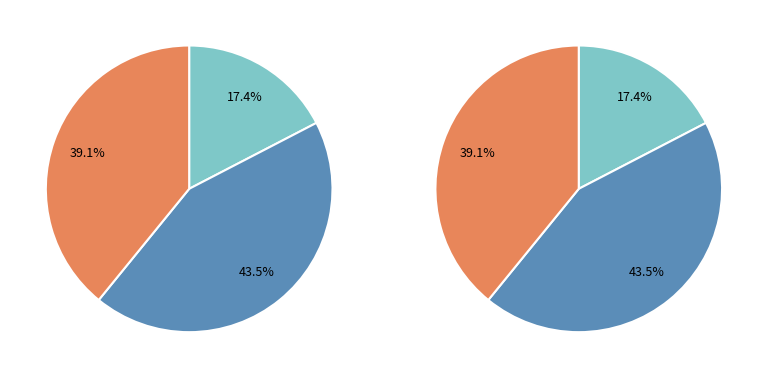

To the nearest percent, what portion does 1914-1916 represent?

43%